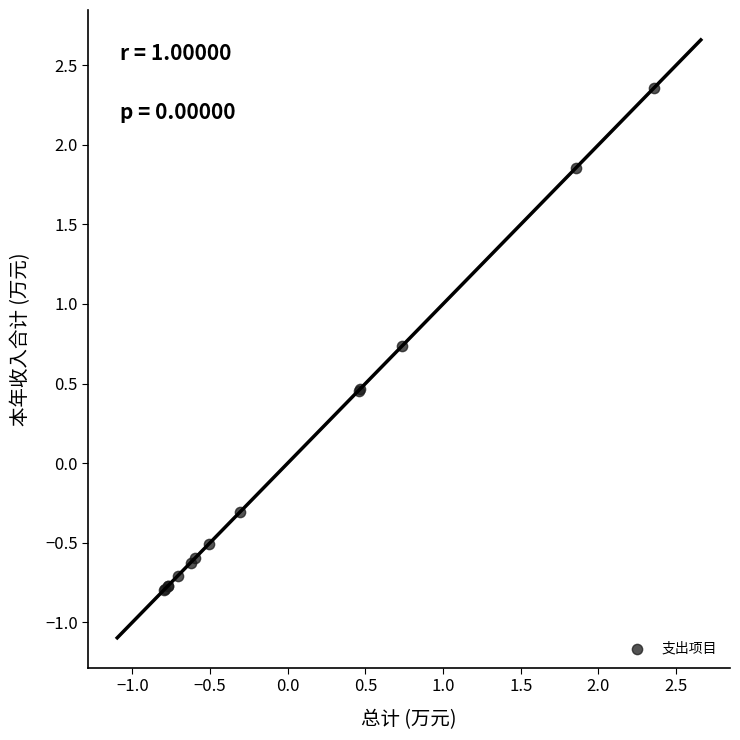

What Y value in the scatter plot is closest to 0?

-0.3